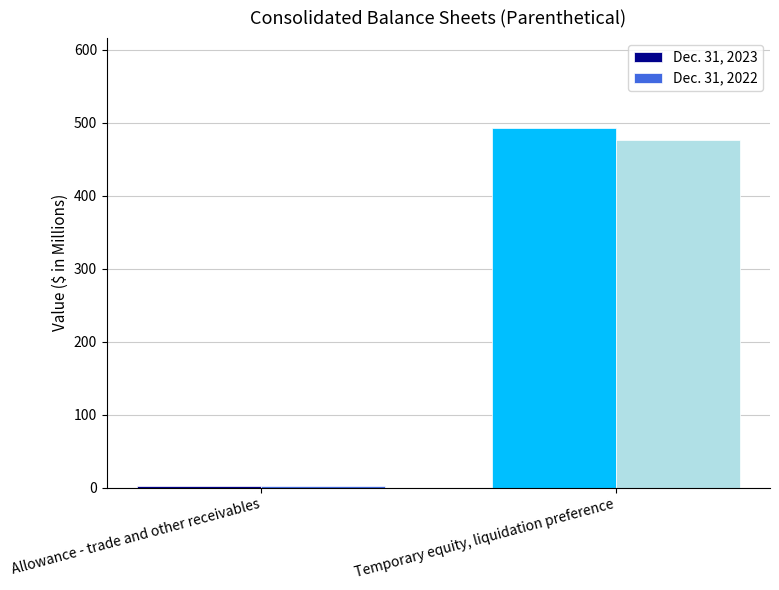

What is the sum of all Dec. 31, 2023 values?

494.0